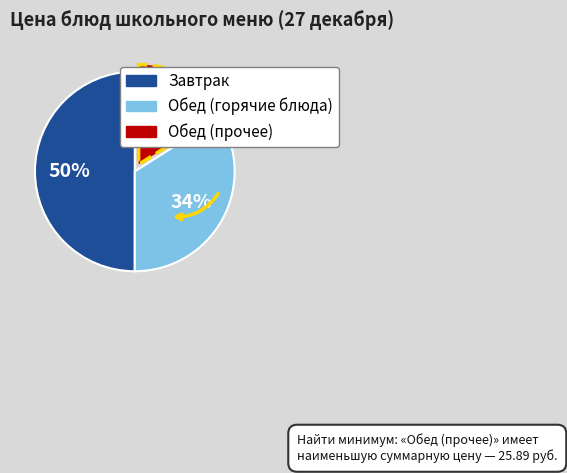

Does Обед (прочее) represent more than half of the total?

No